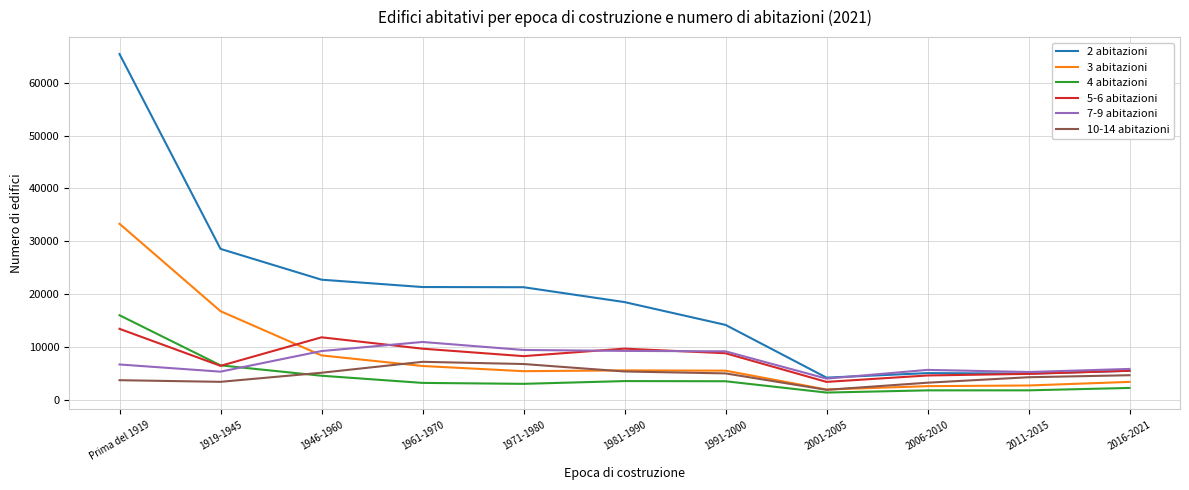

Is the value of 5-6 abitazioni at 1946-1960 greater than the value of 7-9 abitazioni at 1961-1970?

Yes